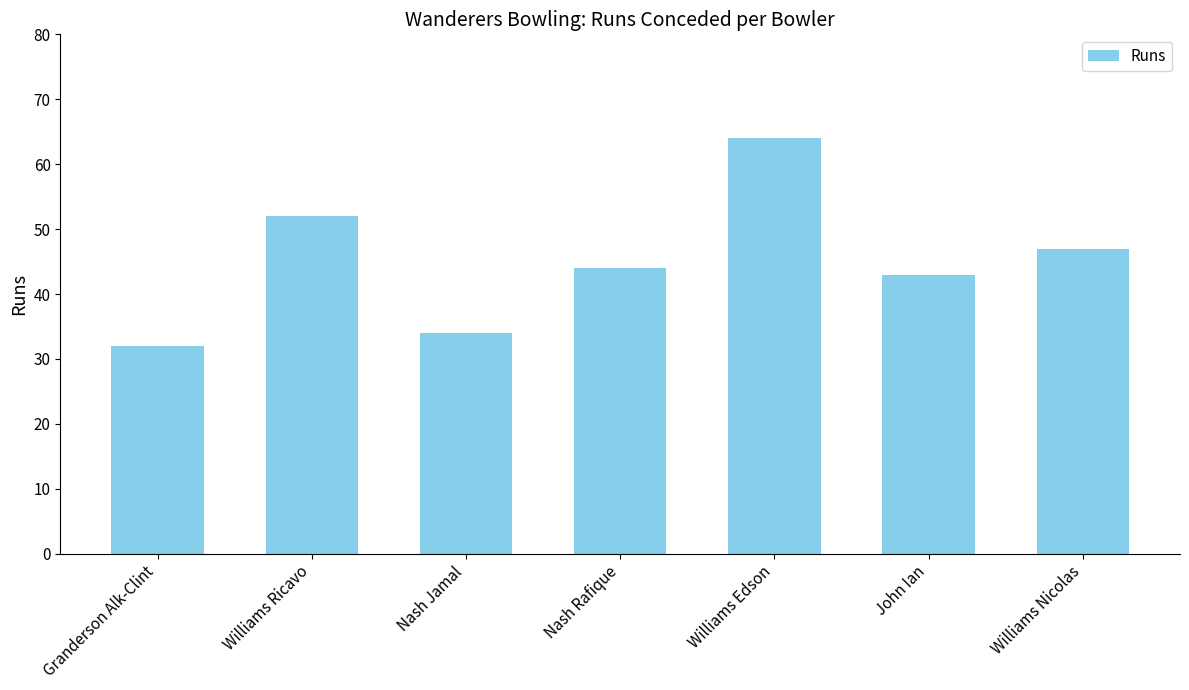

What is the change in value from Williams Edson to John Ian?

-21